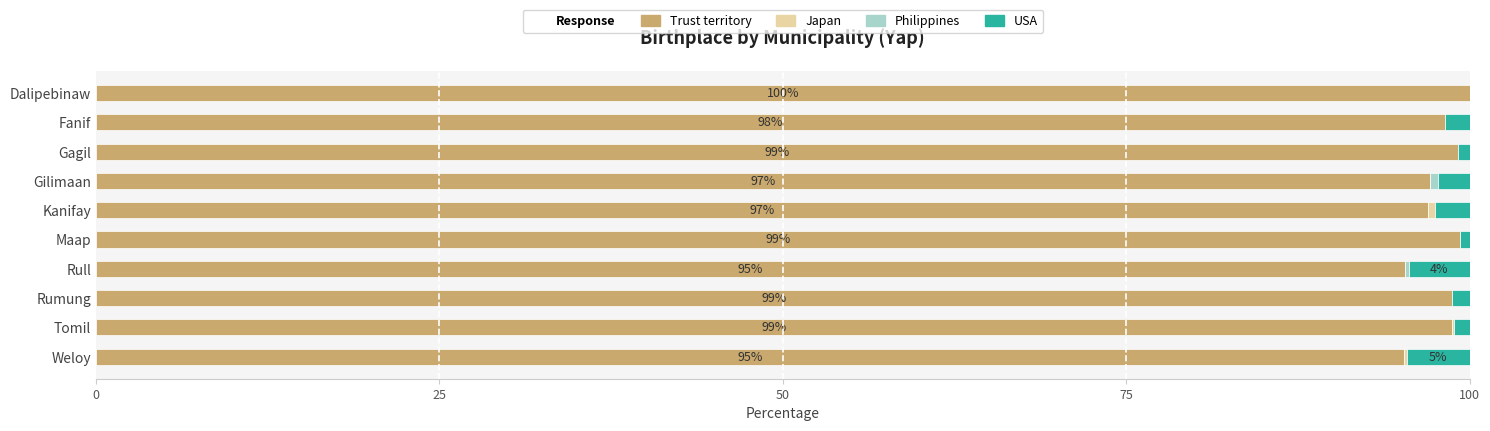

Is it true that Trust territory equals 95.2 at Weloy?

True